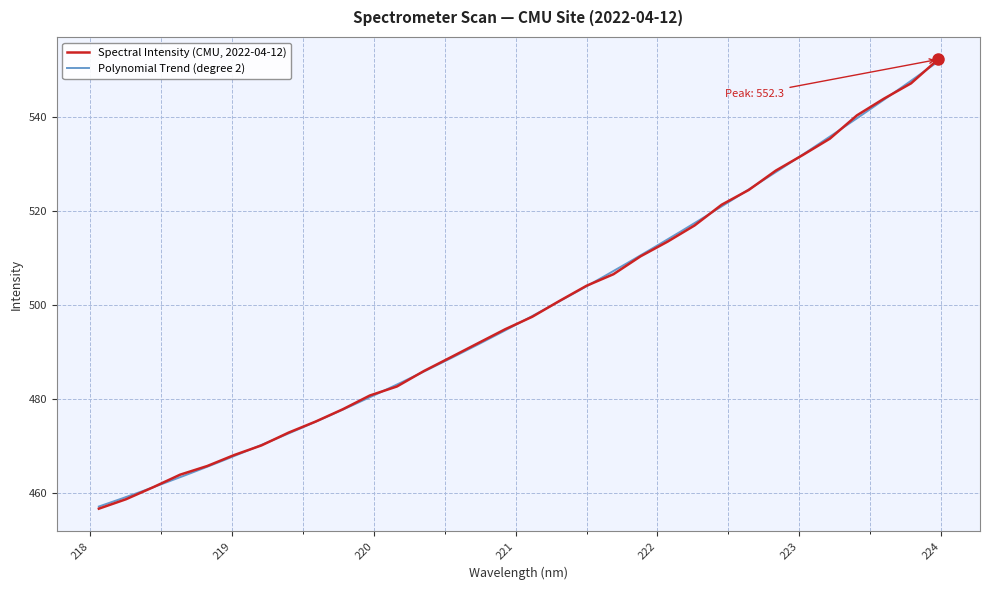

What is the sum of the values at 220.5444 and 222.0721?

1002.5